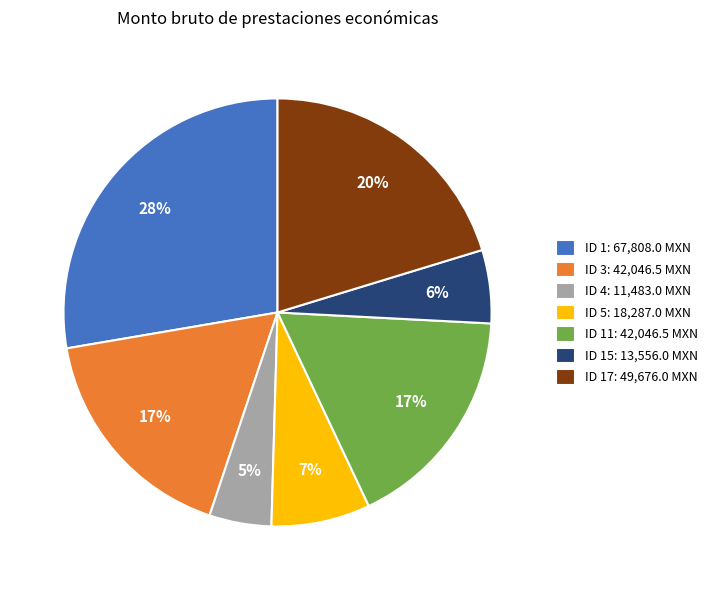

Count the number of slices in the pie.

7